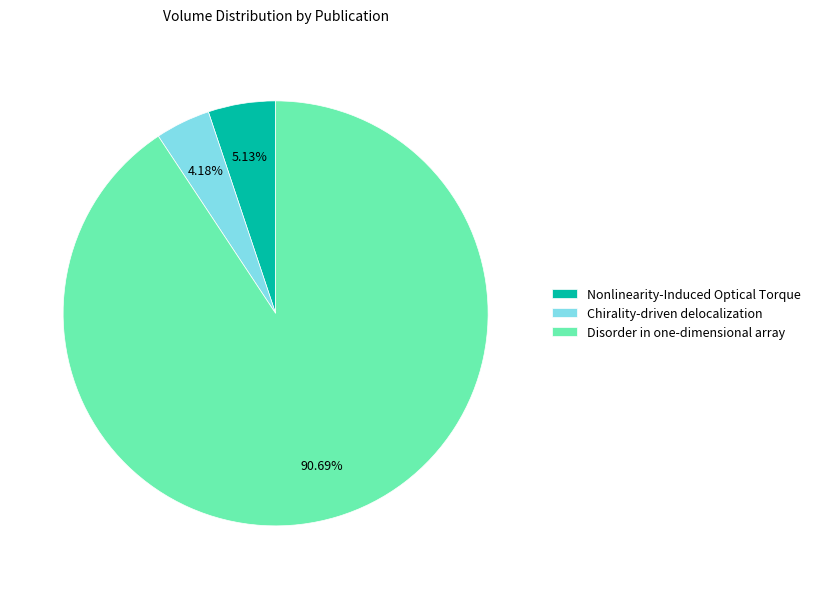

To the nearest percent, what is the average slice percentage?

33%